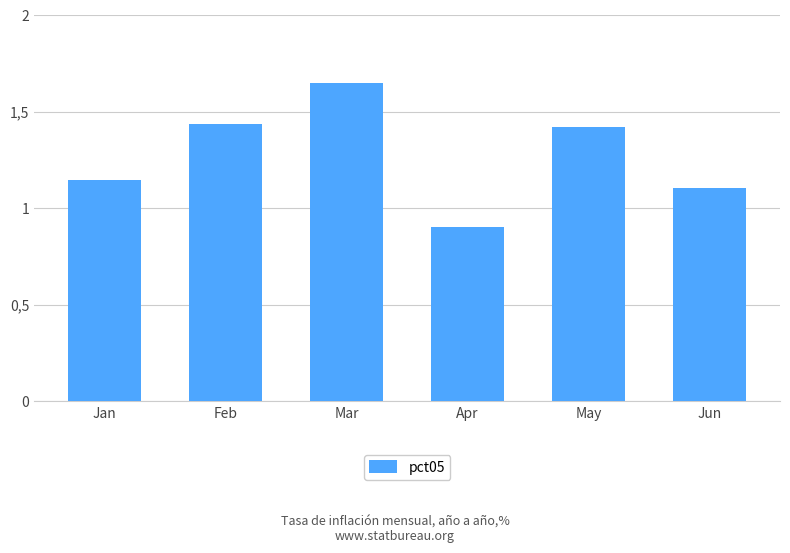

What is the difference between the second highest and second lowest values?

0.3